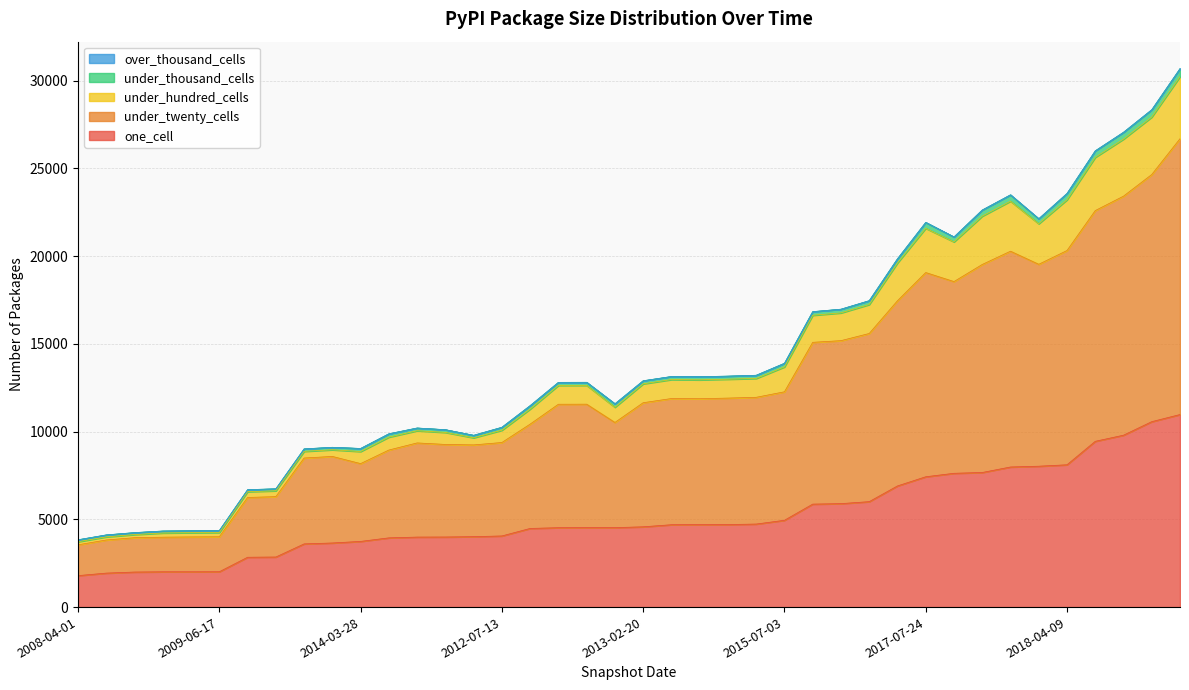

What is the minimum value for one_cell?

1794